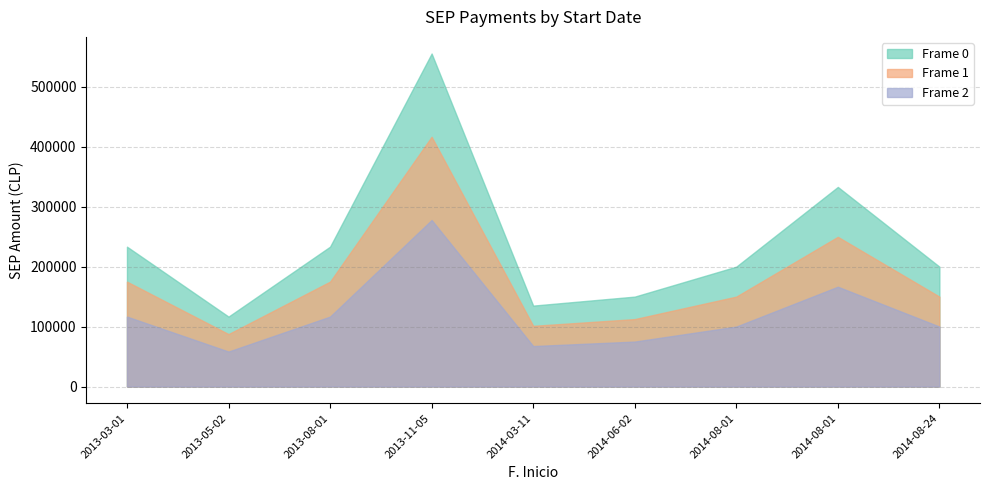

True or false: the data shows 51994 at 2013-08-01.

False